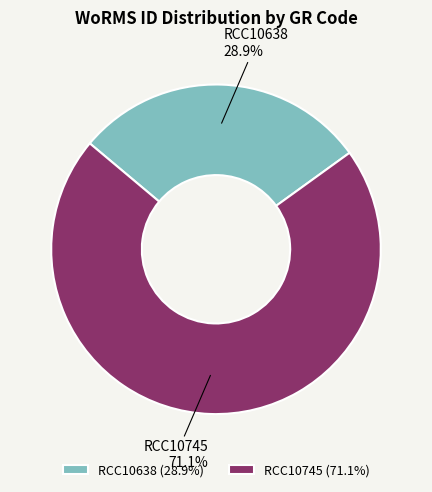

What is the majority slice?

RCC10745